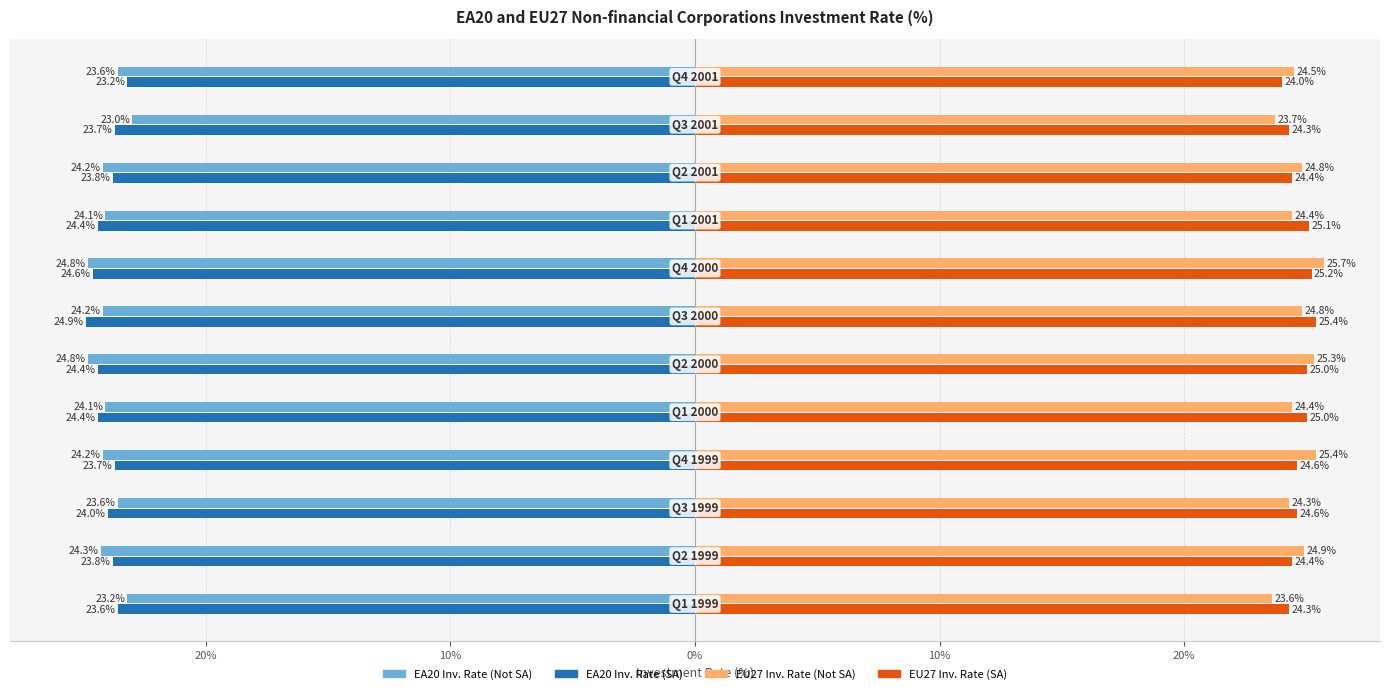

What is the average value of the EU27 Inv. Rate (Not SA) series?

24.7